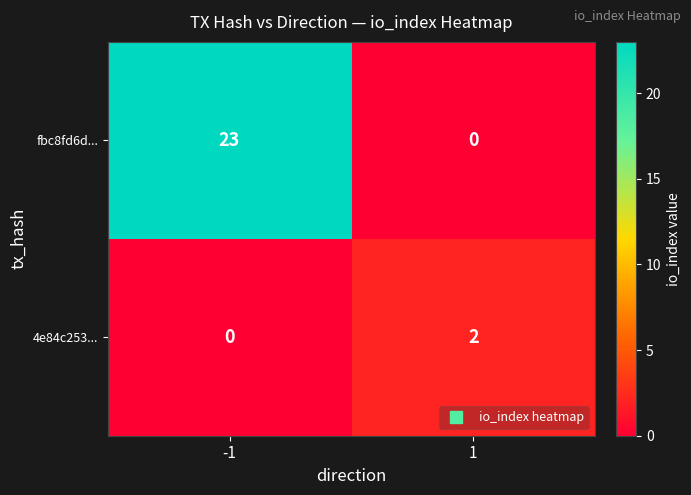

True or false: 4e84c253... has a value of -1 at -1.

False